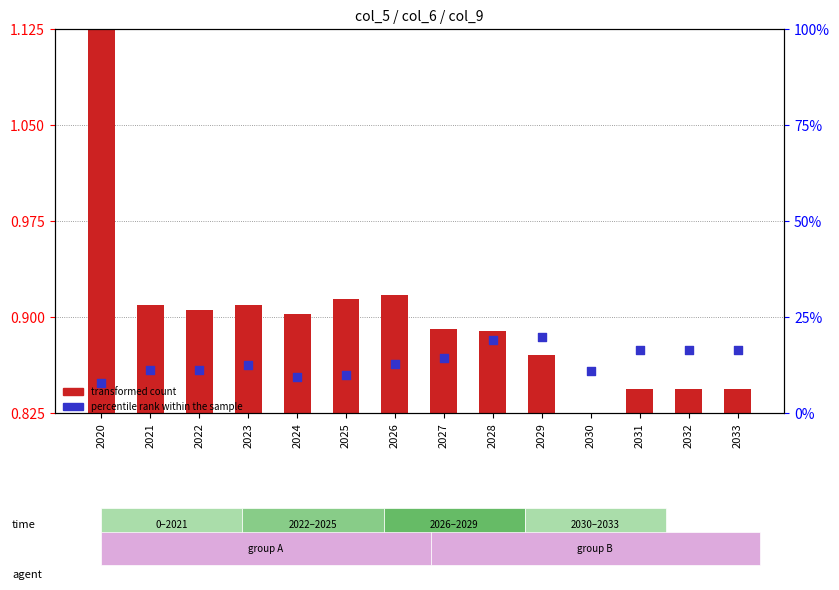

Is the value of transformed count at 2030 greater than the value of percentile rank within the sample at 2028?

No